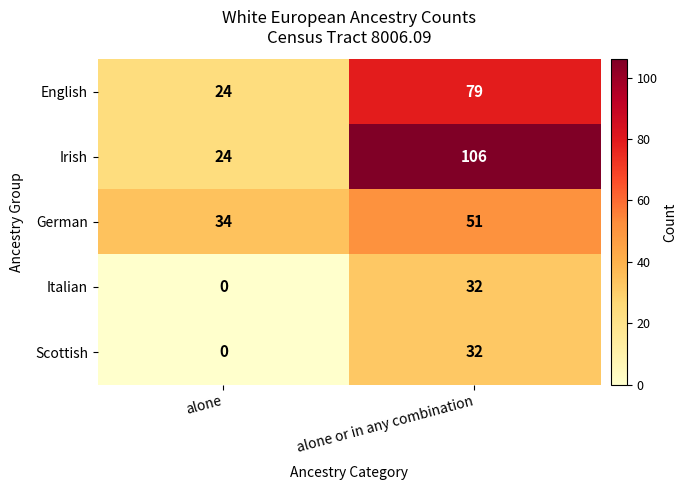

At which category is the sum across all series the highest?

alone or in any combination